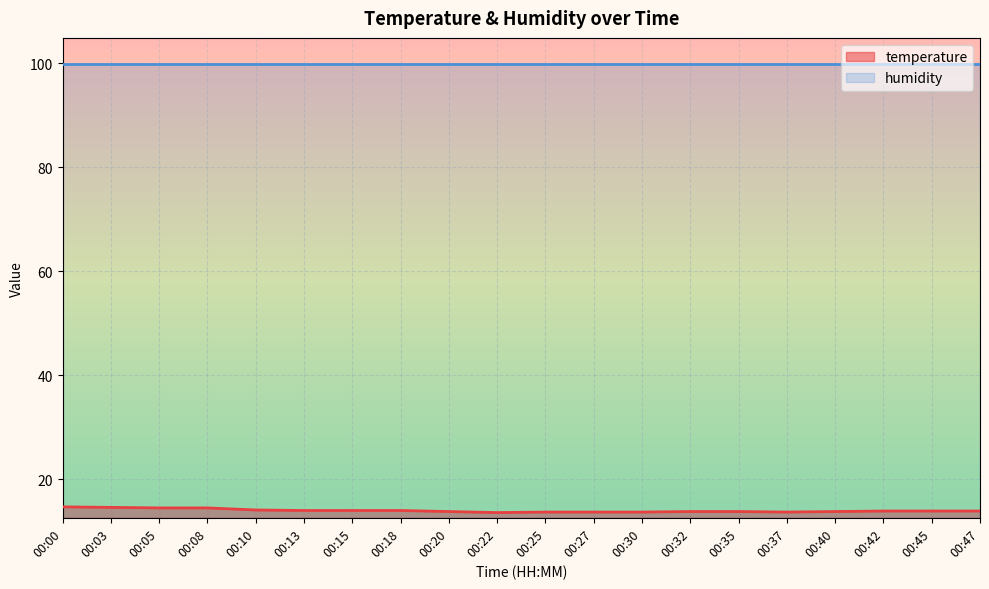

The chart shows a value of 13.6 at 00:22. True or false?

True